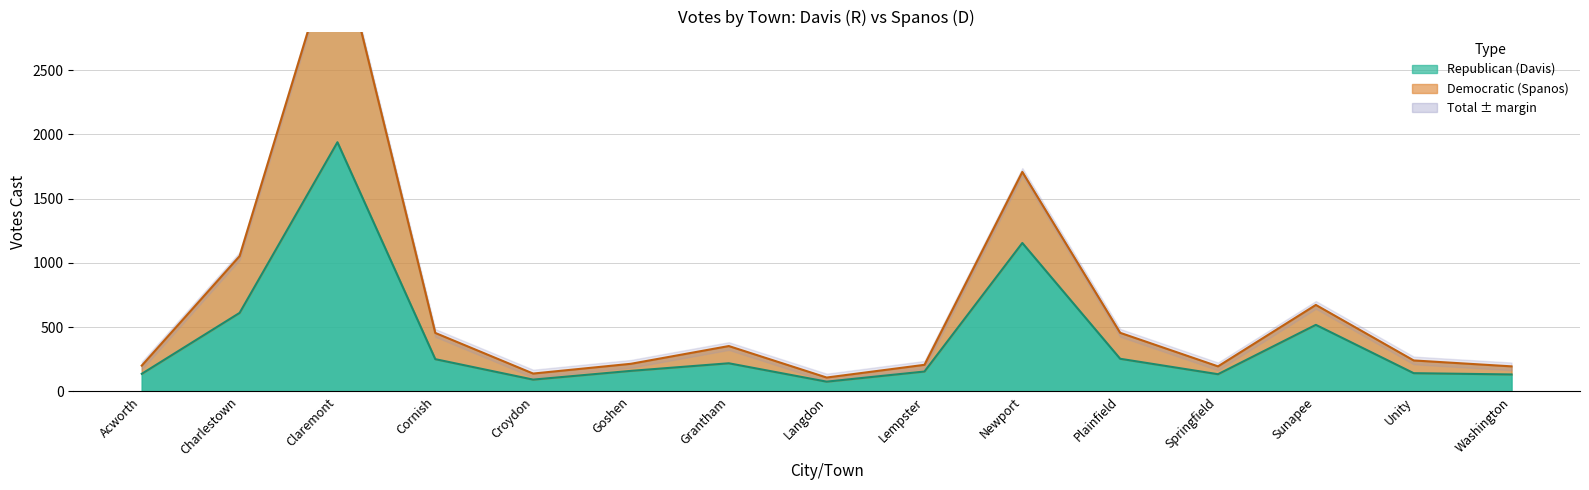

True or false: Total Votes Cast has more than 0 interior local peaks.

True